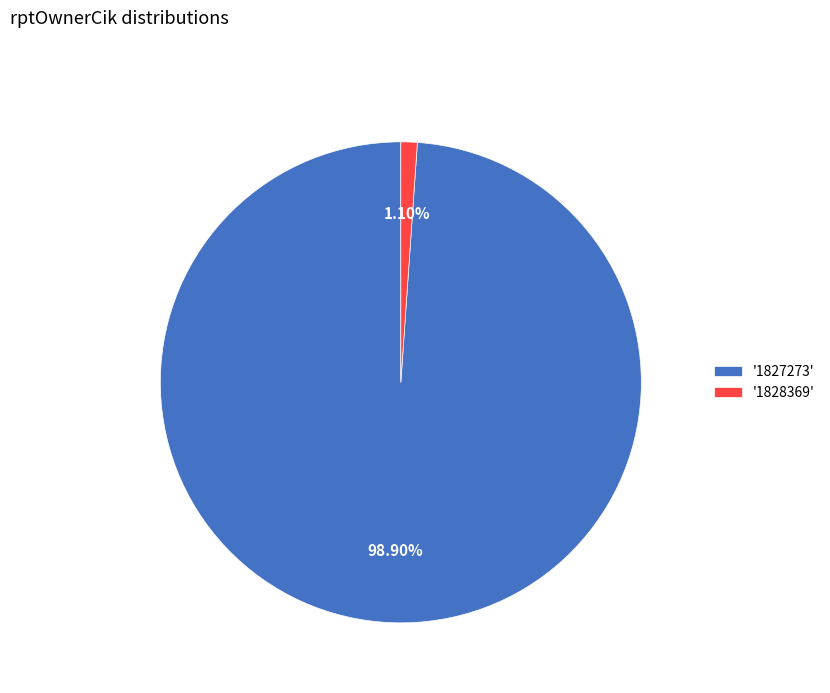

How many segments does this pie chart have?

2